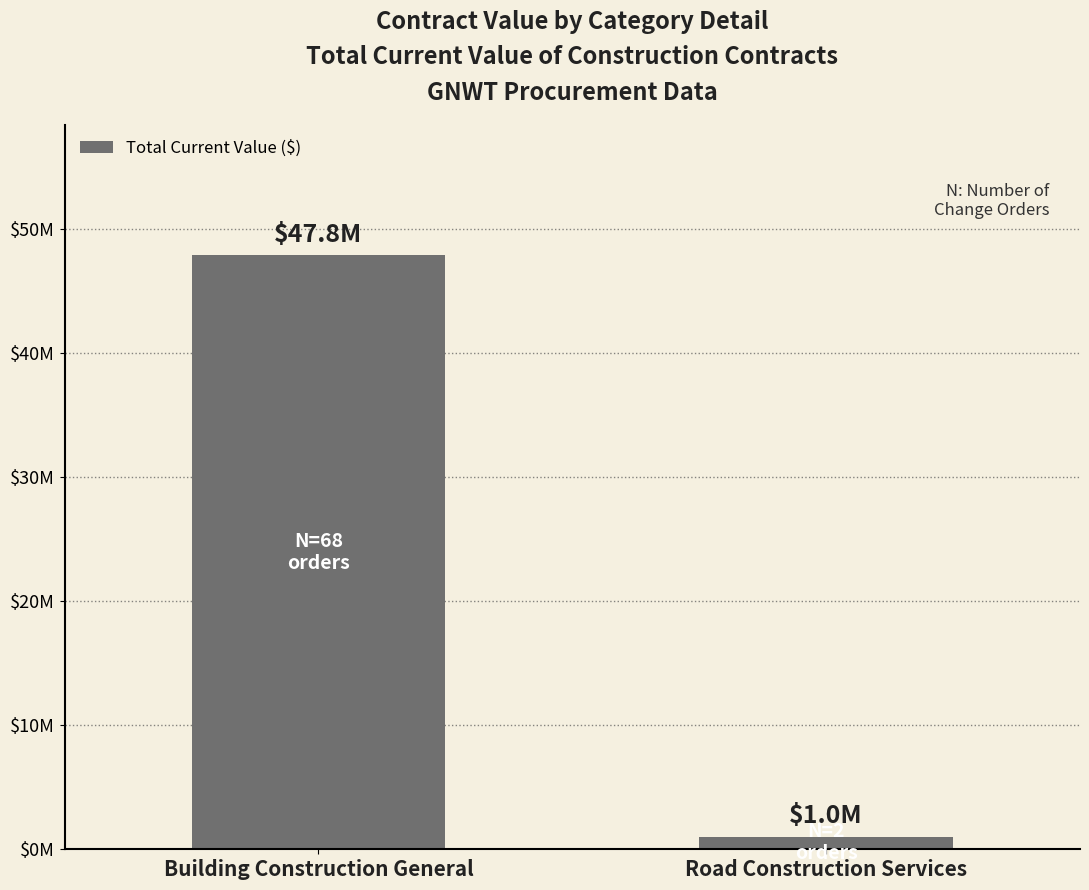

At which label does the data first exceed 47832156?

Building Construction General